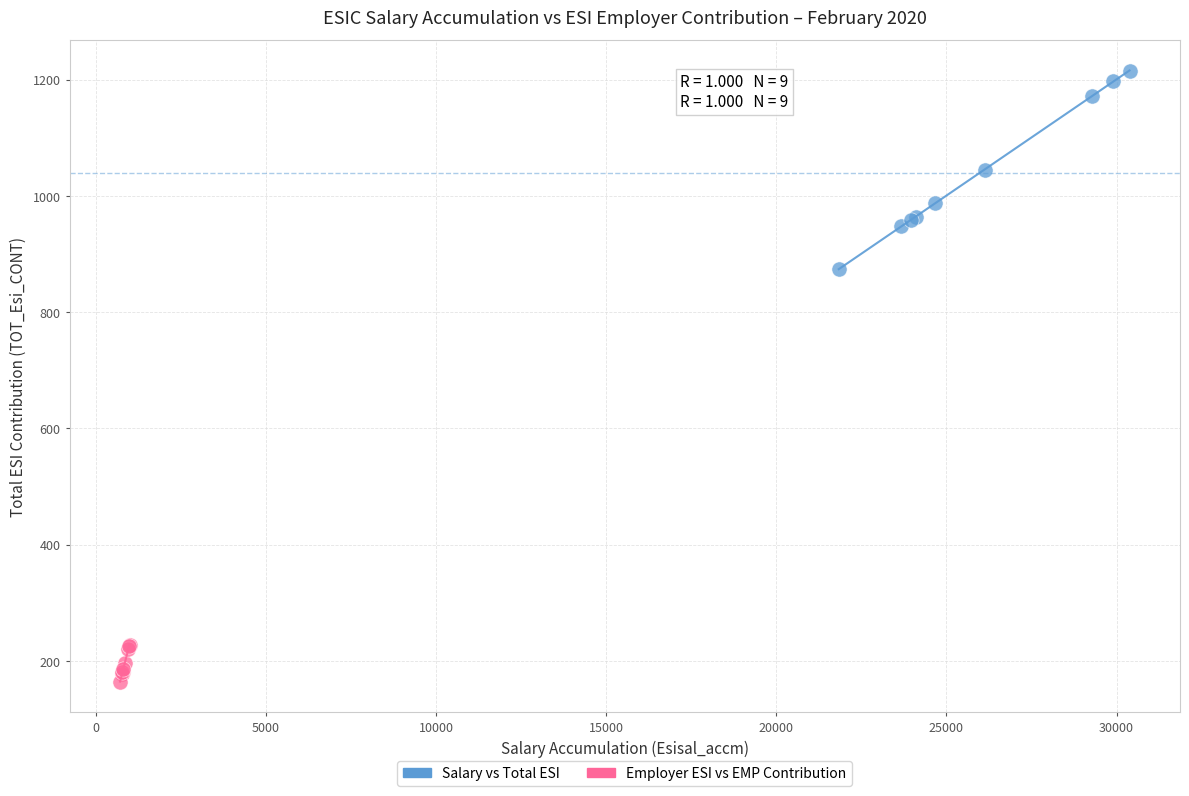

Which series reaches the minimum Y coordinate?

Employer ESI vs EMP Contribution